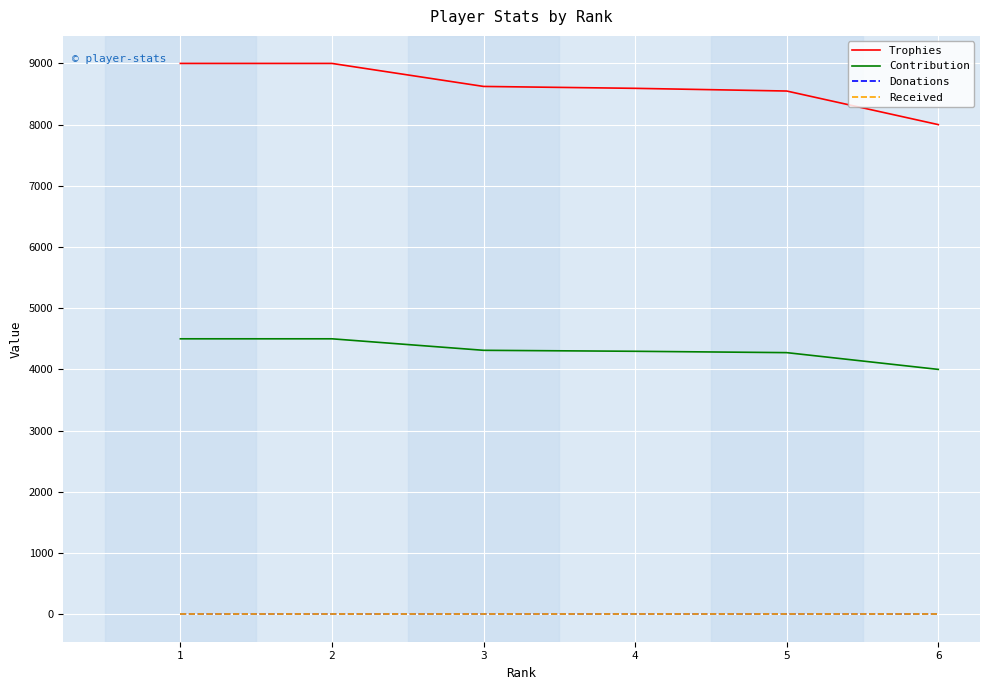

Reading left to right, extract all data points from this chart.

Trophies: 9000	9000	8624	8593	8549	8000
Contribution: 4500	4500	4312	4296	4274	4000
Donations: 0	0	0	0	0	0
Received: 0	0	0	0	0	0